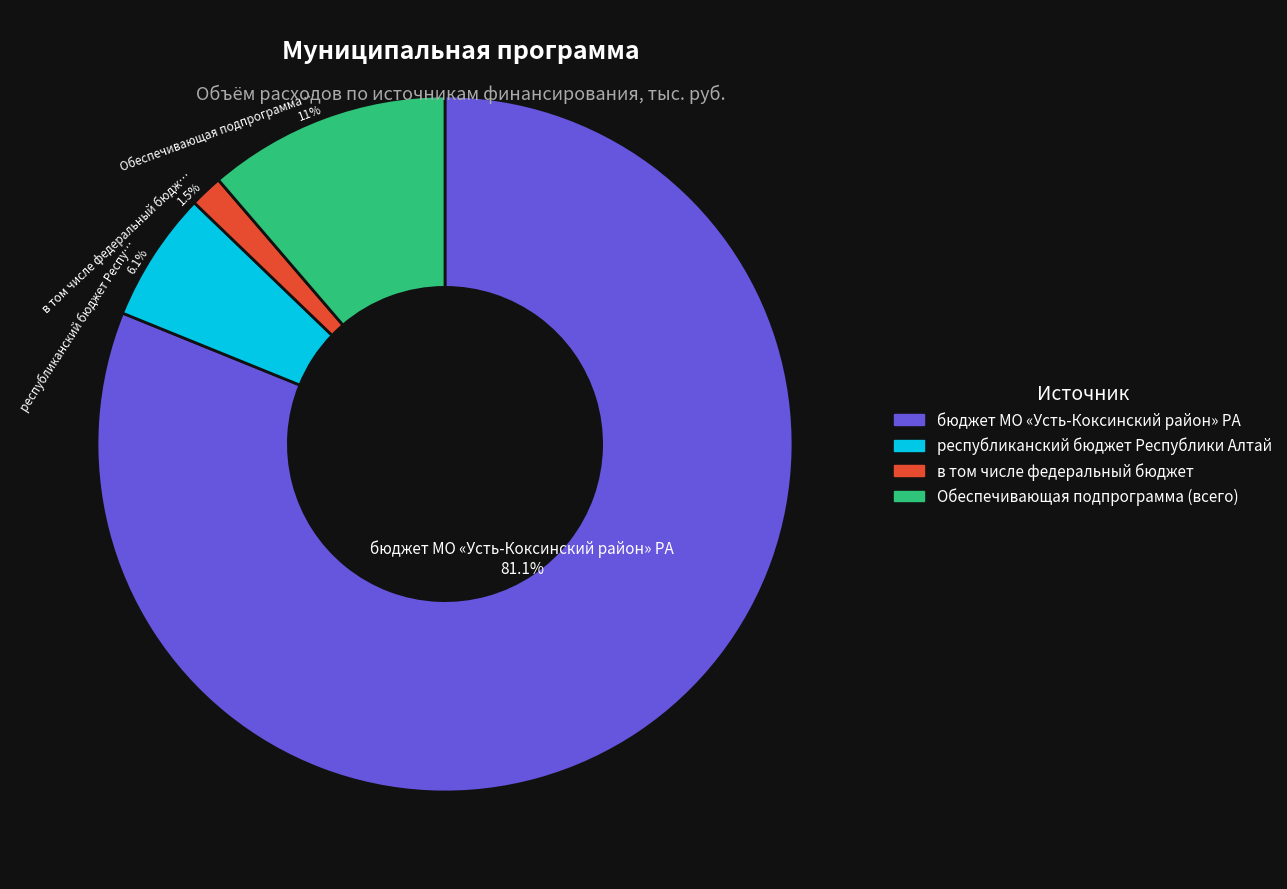

Does any single category account for the majority?

Yes